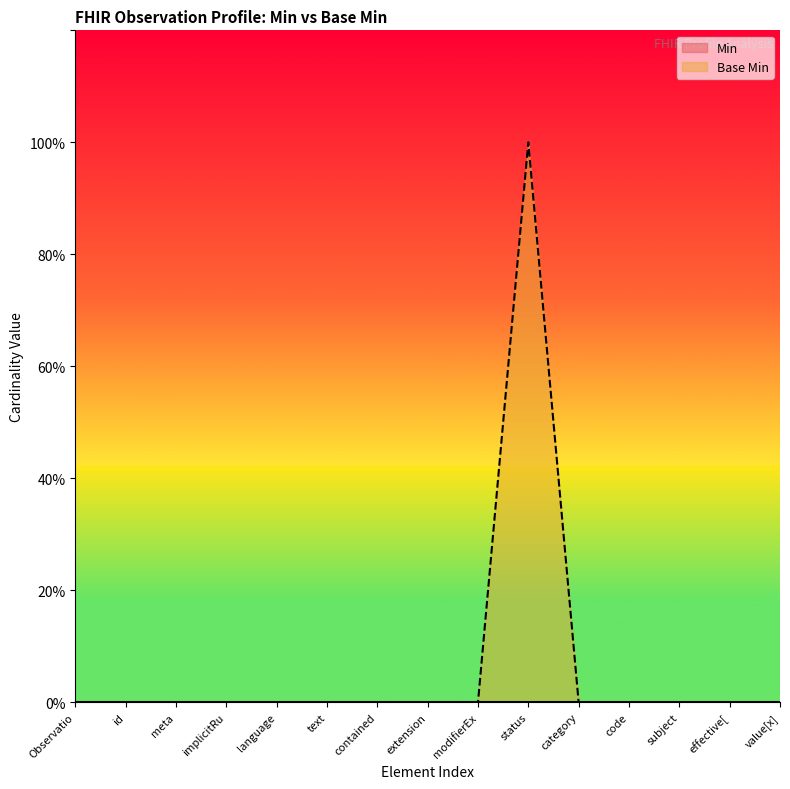

True or false: there are more than 1 points higher than both neighbors.

False